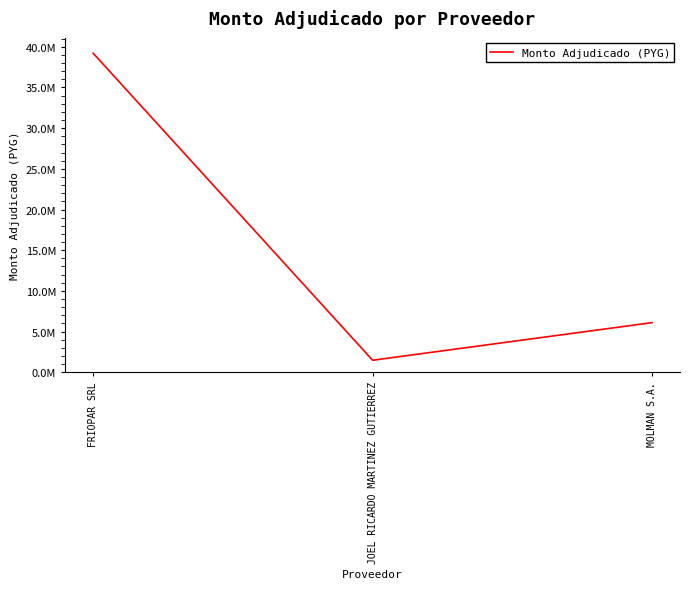

List the labels in order of value, largest first.

FRIOPAR SRL, MOLMAN S.A., JOEL RICARDO MARTINEZ GUTIERREZ